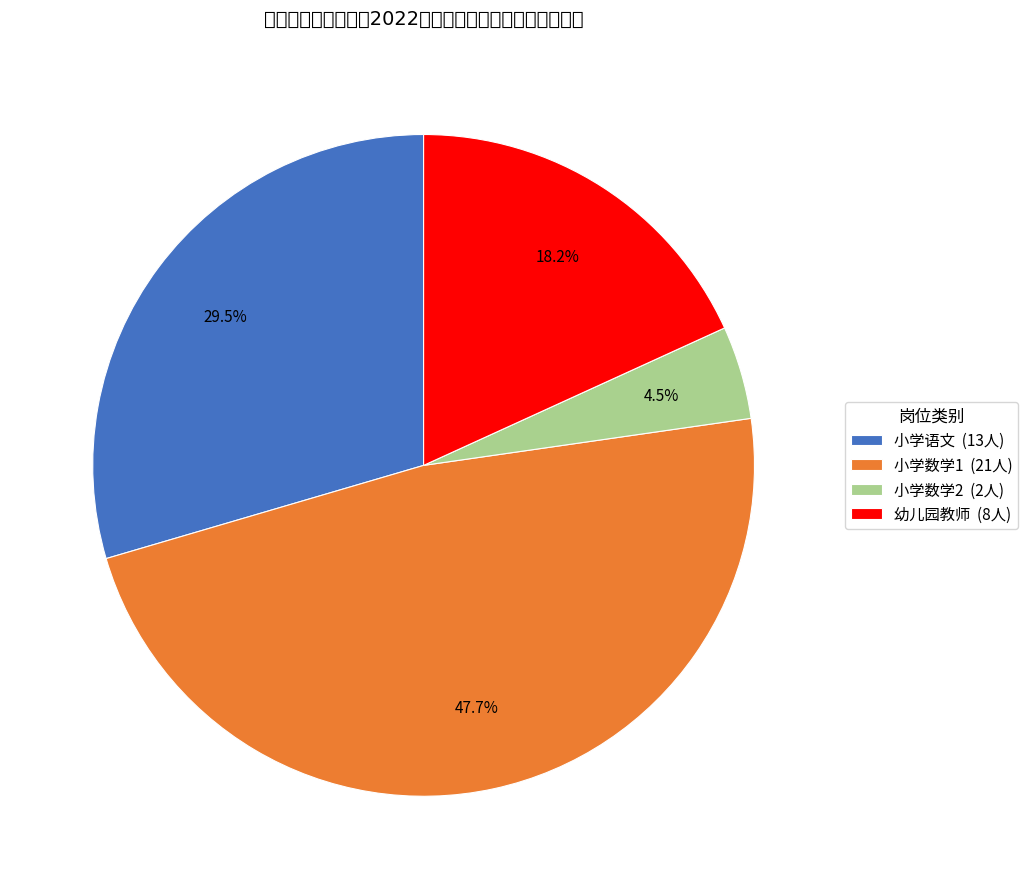

To the nearest percent, what percentage of the pie is 小学数学1?

48%